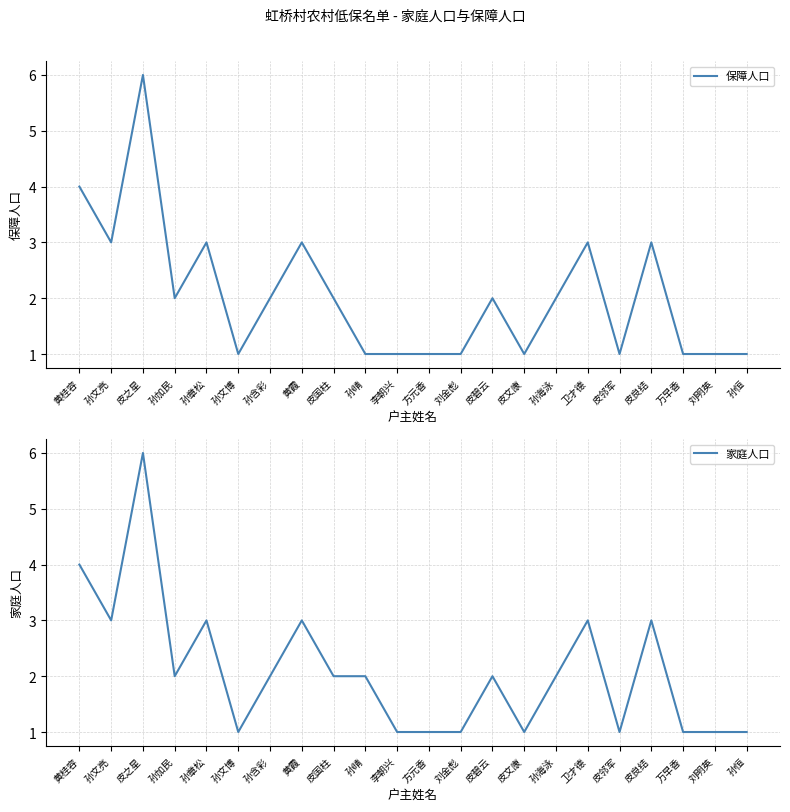

How many interior local valleys does the 保障人口 series have?

5